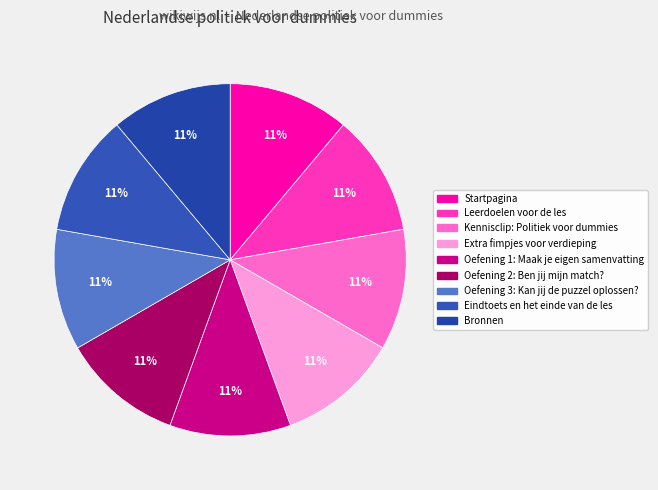

Is there any slice that represents more than half of the pie?

No